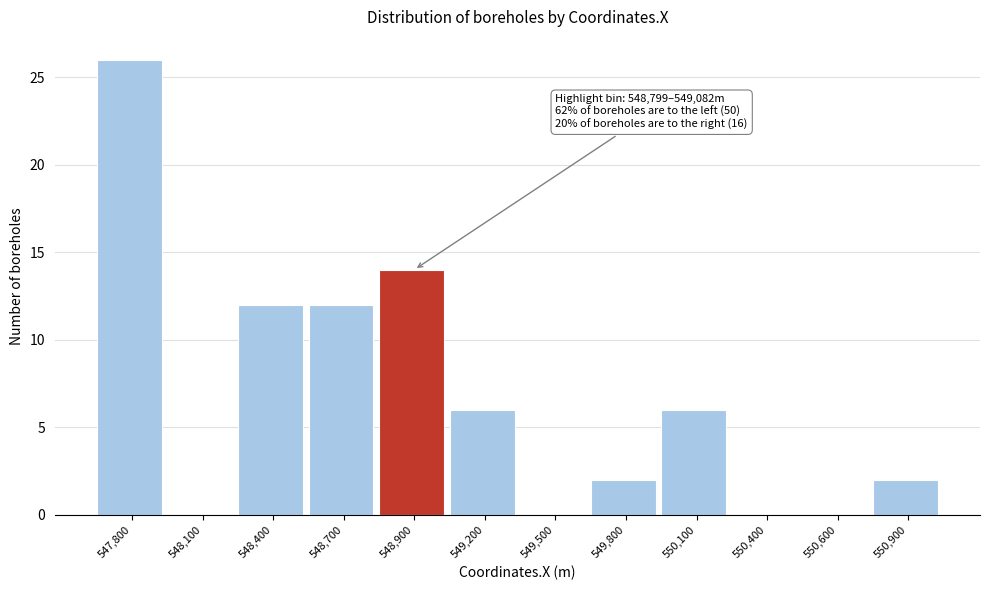

Reading left to right, extract all data points from this chart.

547,800=26	548,100=0	548,400=12	548,700=12	548,900=14	549,200=6	549,500=0	549,800=2	550,100=6	550,400=0	550,600=0	550,900=2